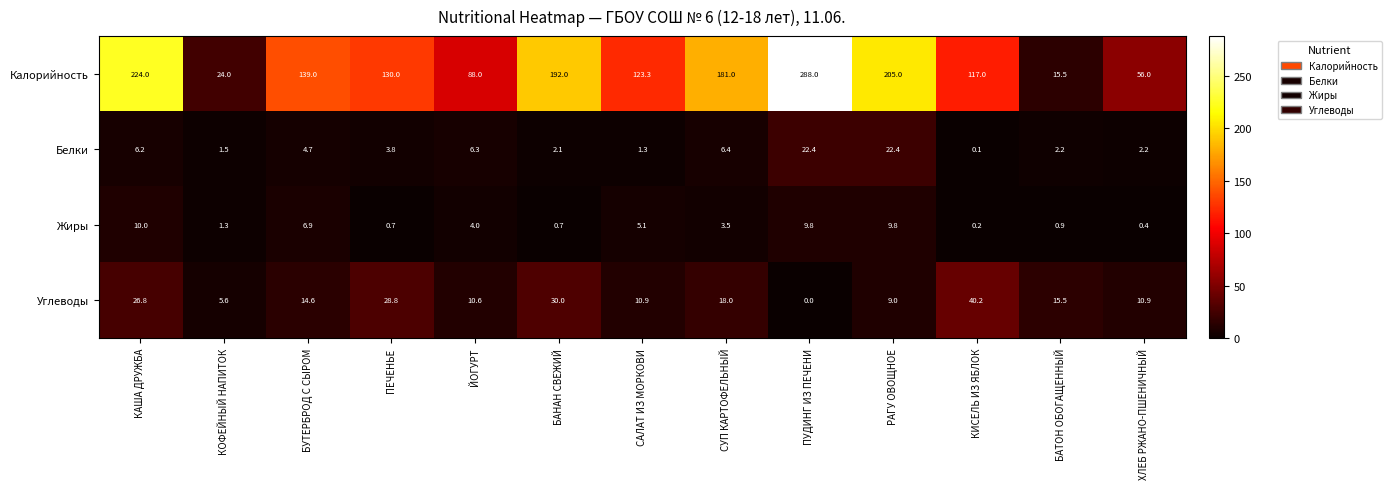

What is the spread (max minus min) of values at ПЕЧЕНЬЕ?

129.3